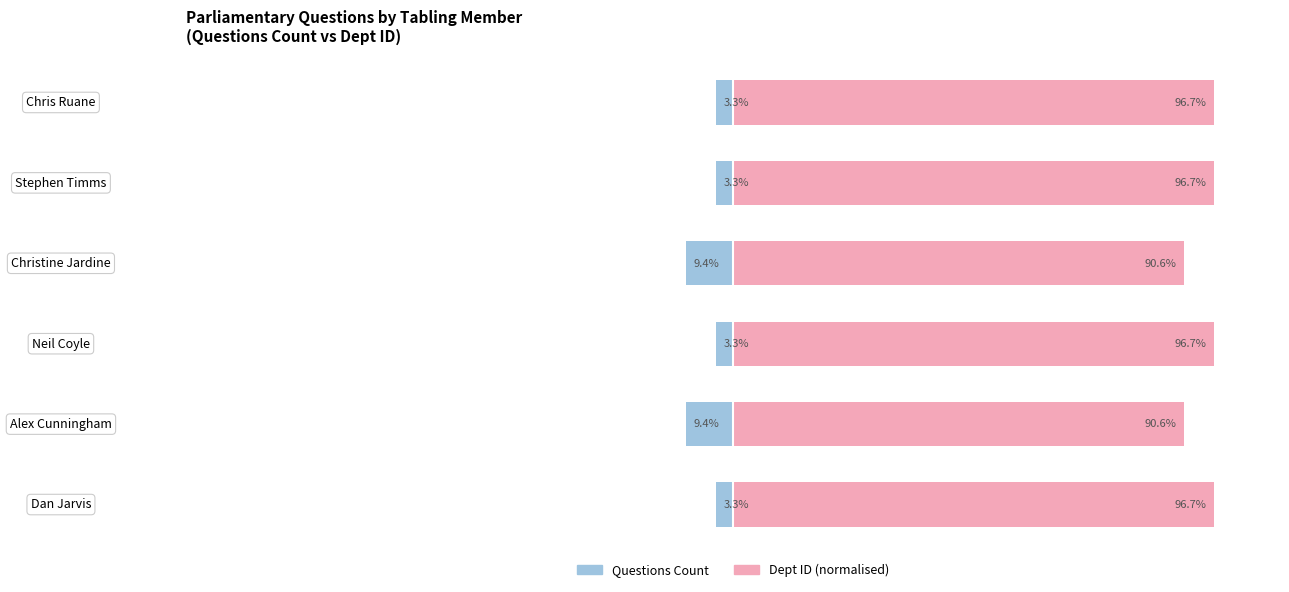

What is the difference between the maximum and minimum values in the Dept ID (normalised) series?

6.0